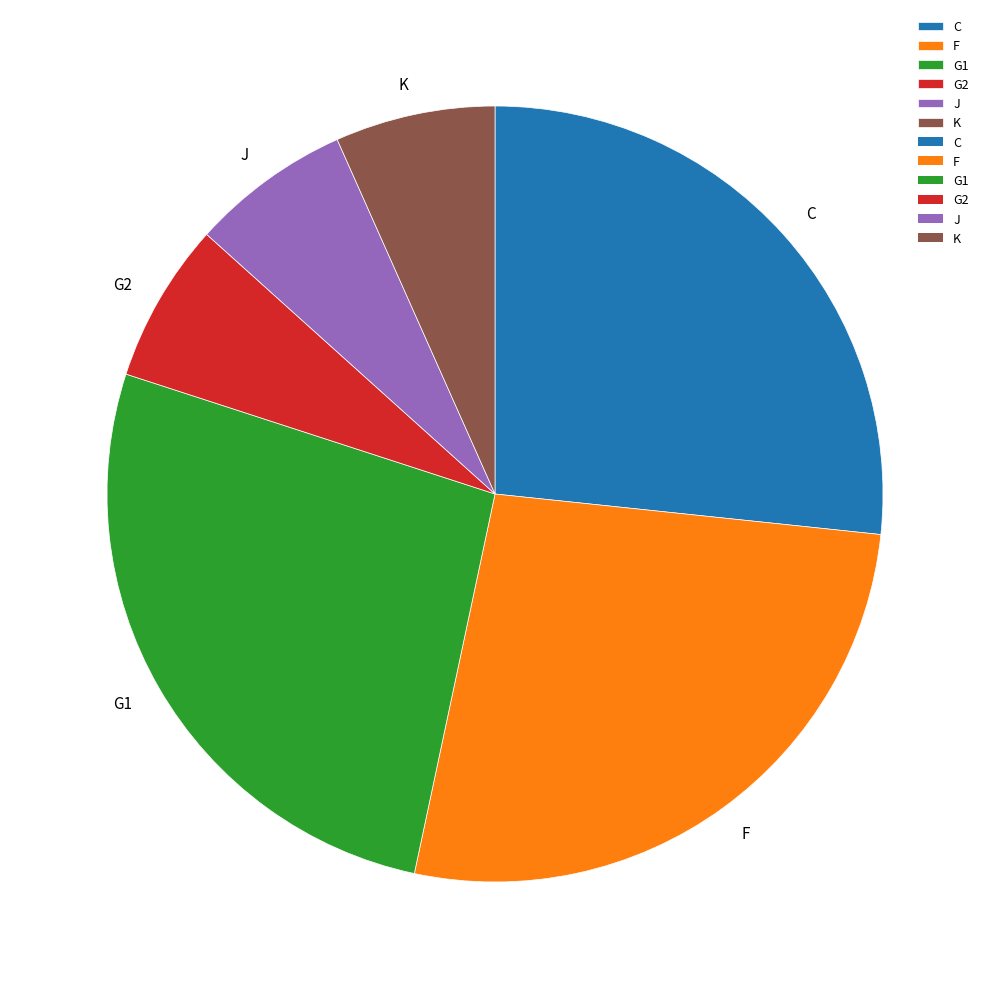

Is F the majority of the pie?

No